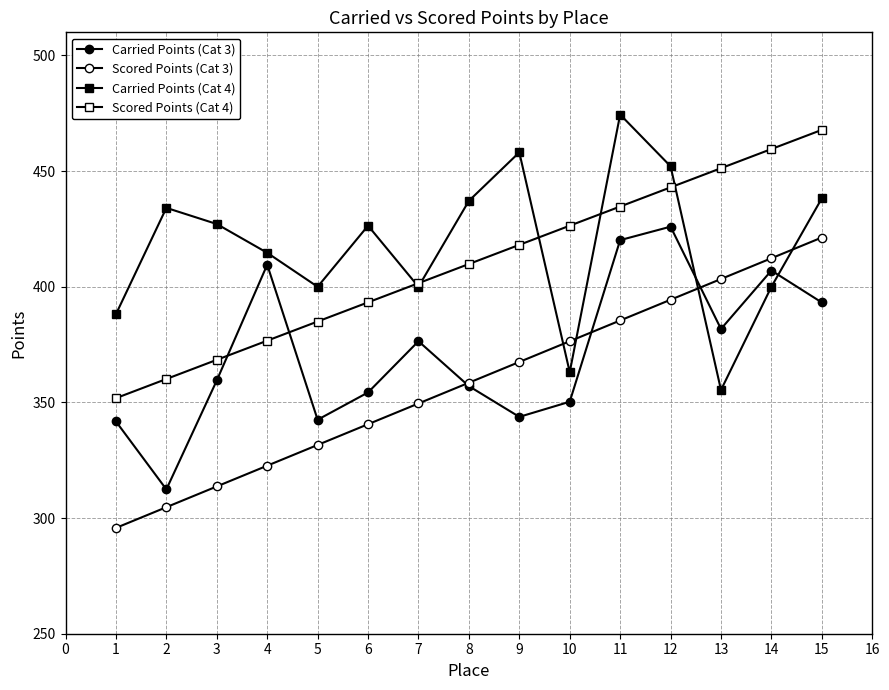

Rank the series by their maximum value, from lowest to highest.

Scored Points (Cat 3), Carried Points (Cat 3), Scored Points (Cat 4), Carried Points (Cat 4)